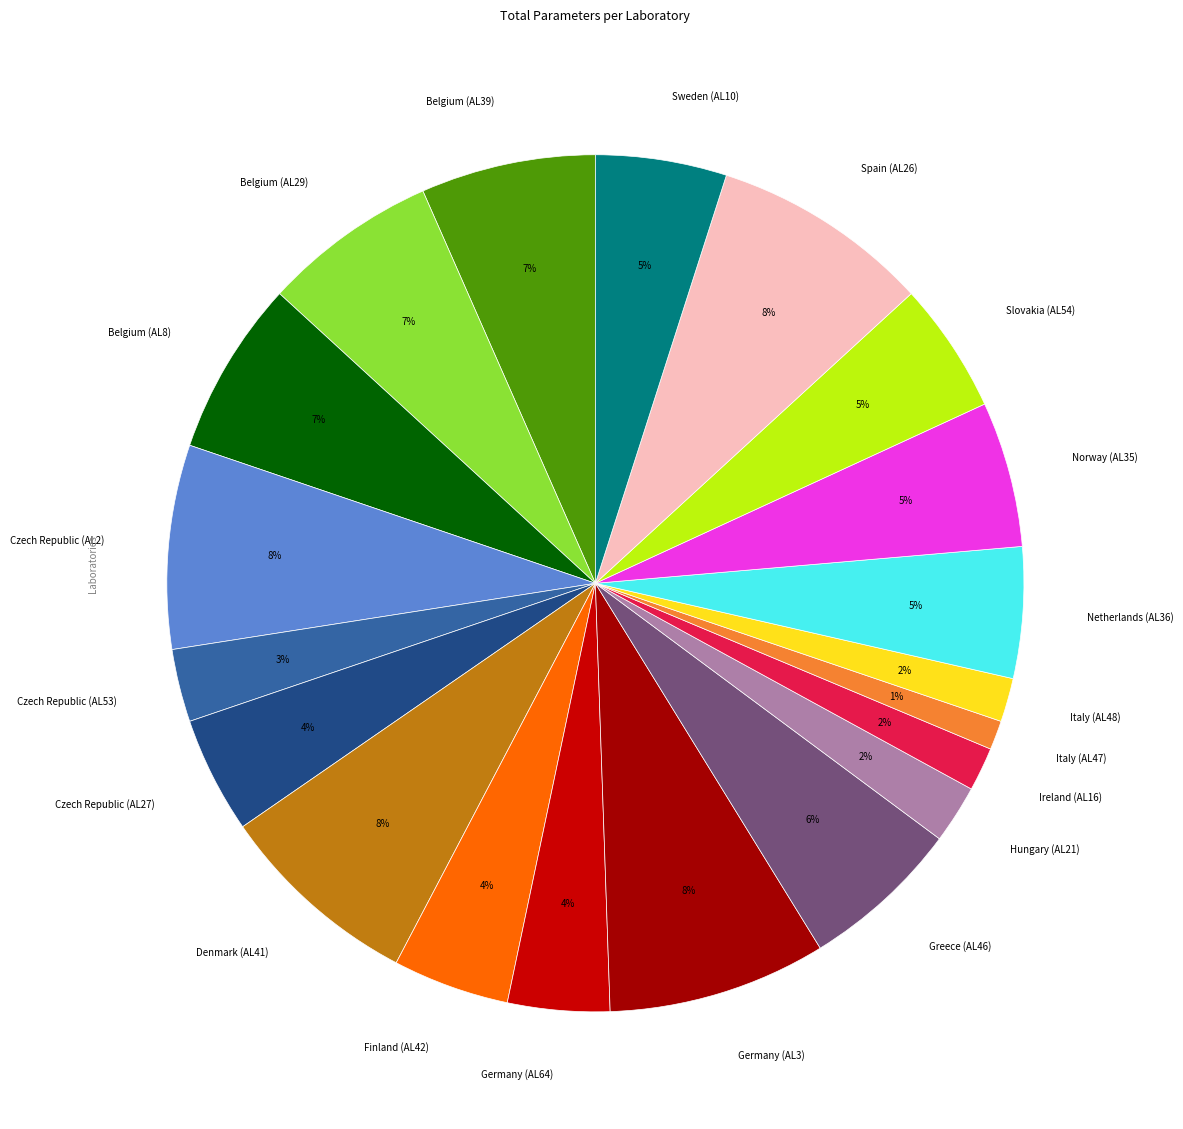

To the nearest percent, what is the average slice percentage?

5%